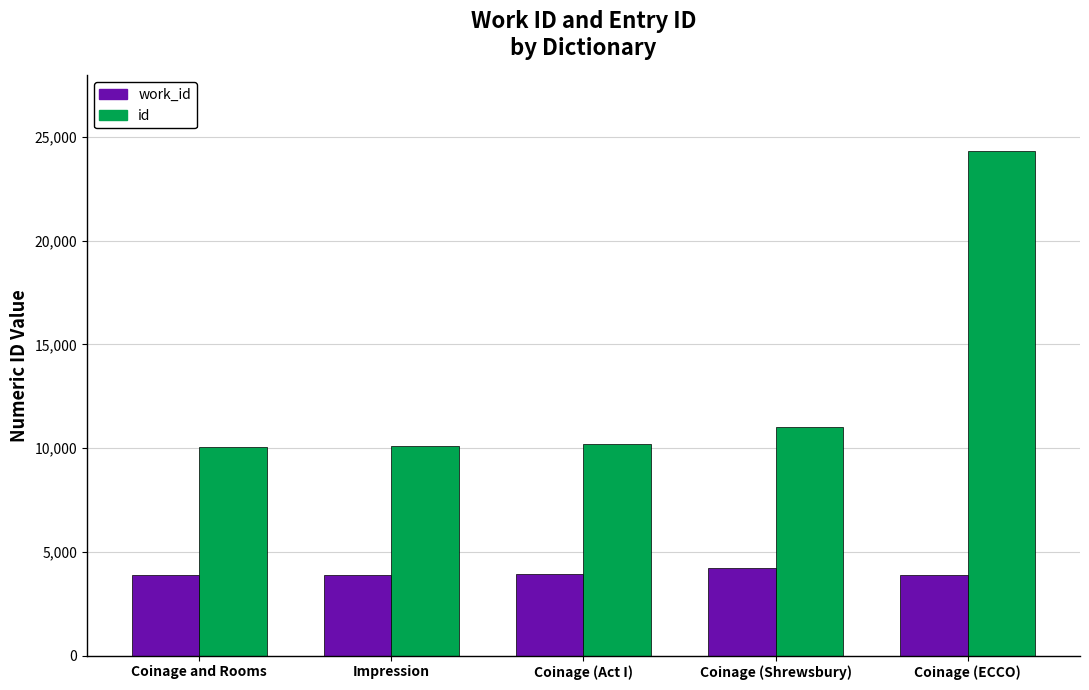

What is the difference between the second highest and minimum values in the id series?

946